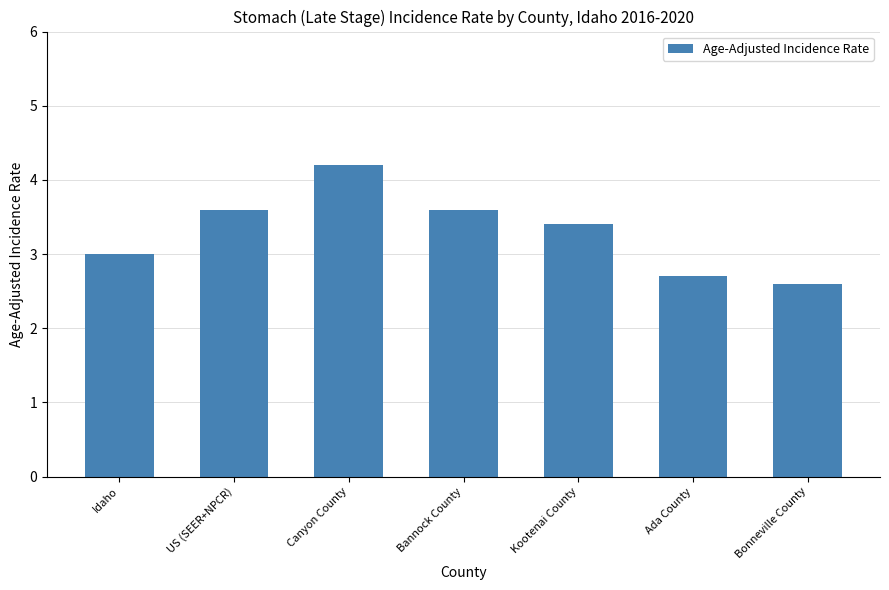

At which category does the chart reach its minimum across all series?

Bonneville County